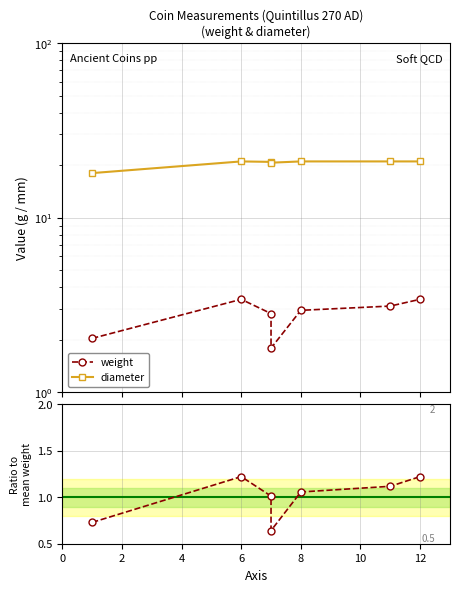

At which category does weight reach its first local valley?

7